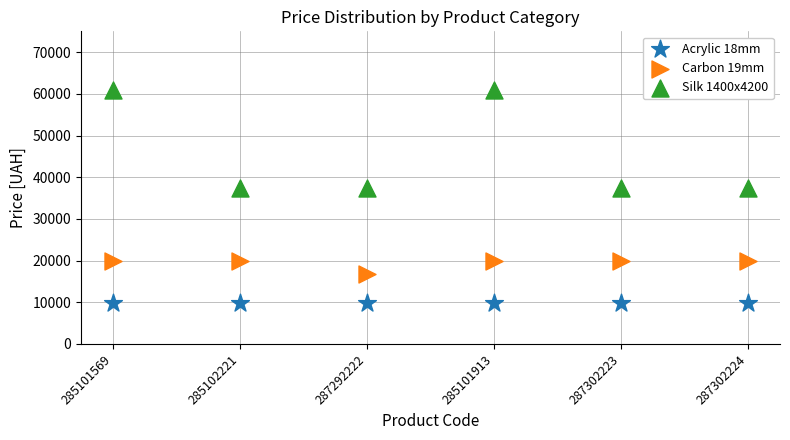

Which series contains the highest Y value?

Silk 1400x4200